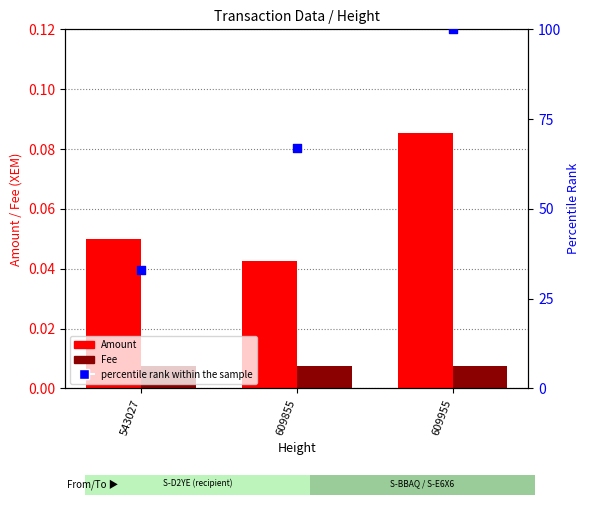

Is the value of percentile rank within the sample at 609955 greater than the value of Amount at 609955?

Yes